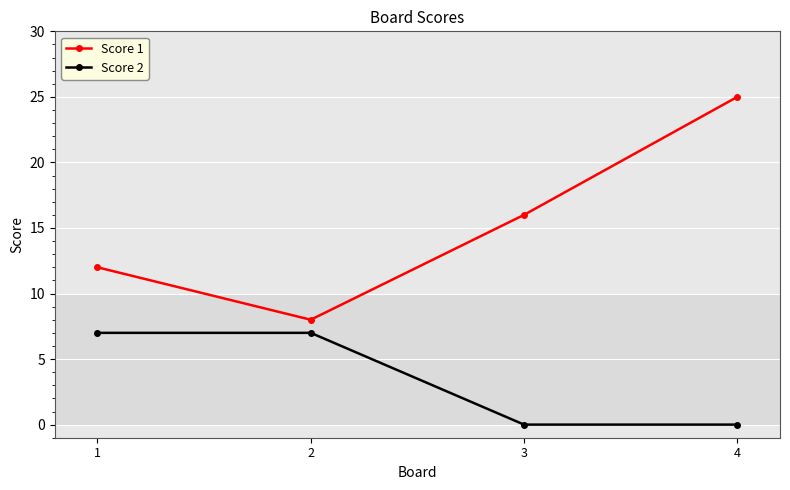

What is the difference between the maximum and minimum values in the Score 2 series?

7